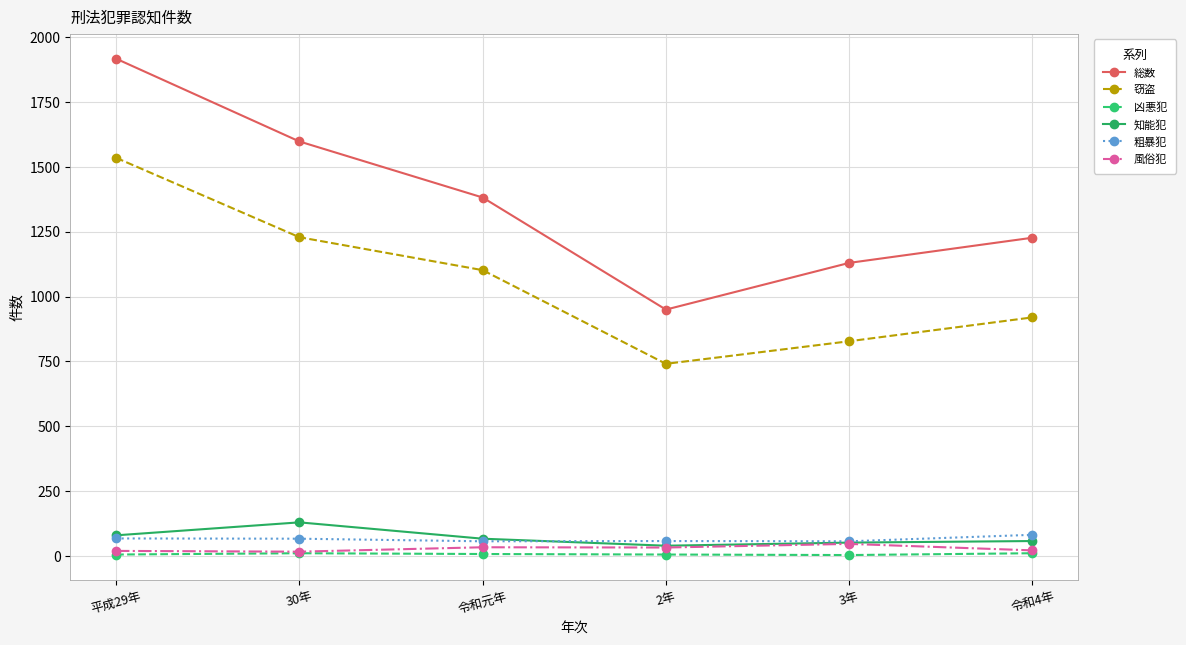

Which category has the lowest value in the 総数 series?

2年